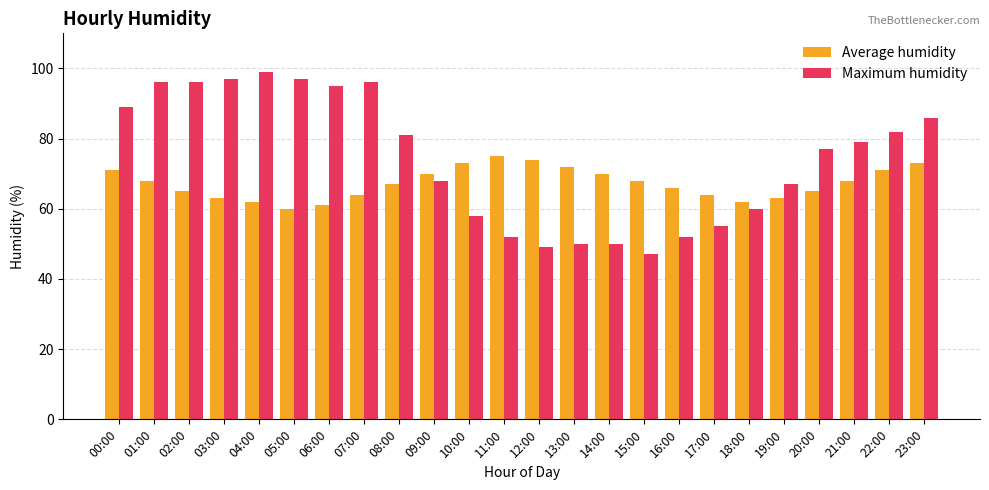

Reading right to left, extract all data points from this chart.

Average humidity: 23:00=73	22:00=71	21:00=68	20:00=65	19:00=63	18:00=62	17:00=64	16:00=66	15:00=68	14:00=70	13:00=72	12:00=74	11:00=75	10:00=73	09:00=70	08:00=67	07:00=64	06:00=61	05:00=60	04:00=62	03:00=63	02:00=65	01:00=68	00:00=71
Maximum humidity: 23:00=86	22:00=82	21:00=79	20:00=77	19:00=67	18:00=60	17:00=55	16:00=52	15:00=47	14:00=50	13:00=50	12:00=49	11:00=52	10:00=58	09:00=68	08:00=81	07:00=96	06:00=95	05:00=97	04:00=99	03:00=97	02:00=96	01:00=96	00:00=89